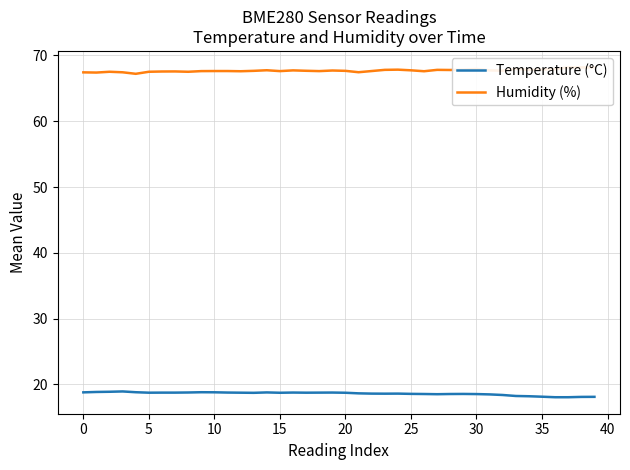

Is this an area chart (filled region under the line)?

No